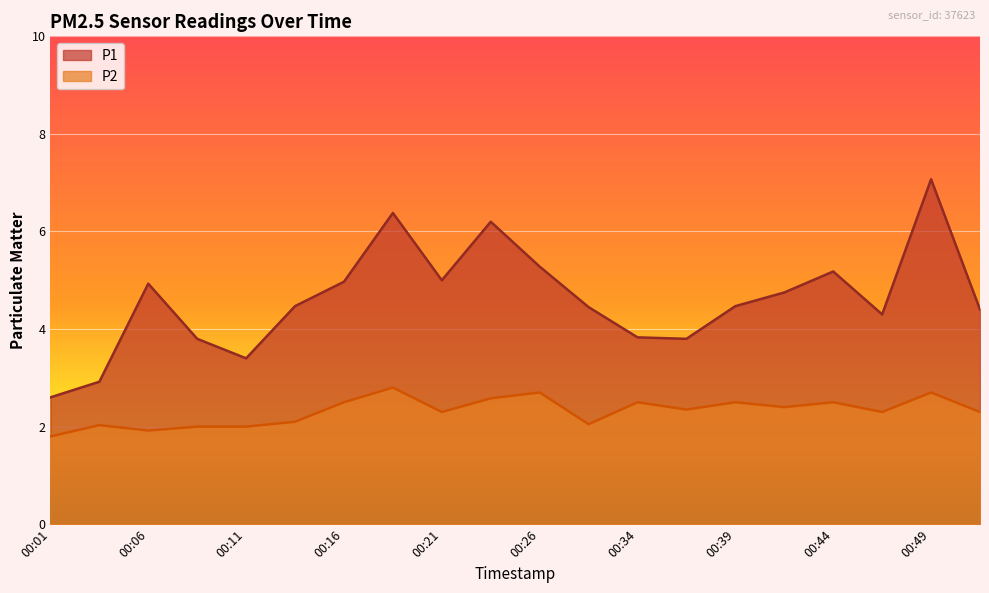

Rank the categories by P1 value from highest to lowest.

00:49, 00:19, 00:24, 00:26, 00:44, 00:21, 00:16, 00:06, 00:41, 00:14, 00:39, 00:31, 00:51, 00:46, 00:34, 00:09, 00:36, 00:11, 00:04, 00:01